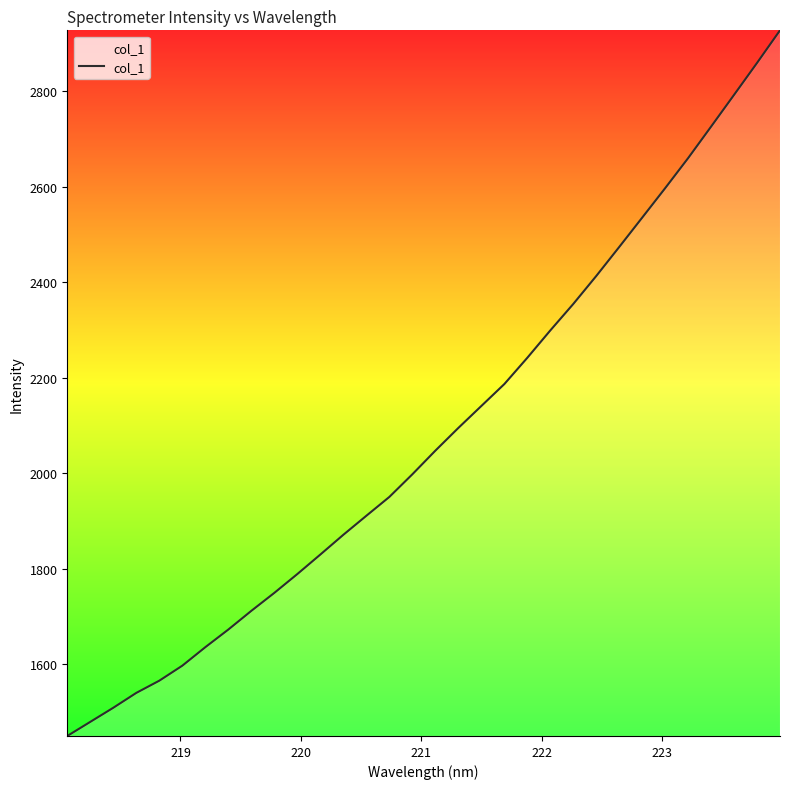

What is the difference between the maximum and minimum values?

1478.0